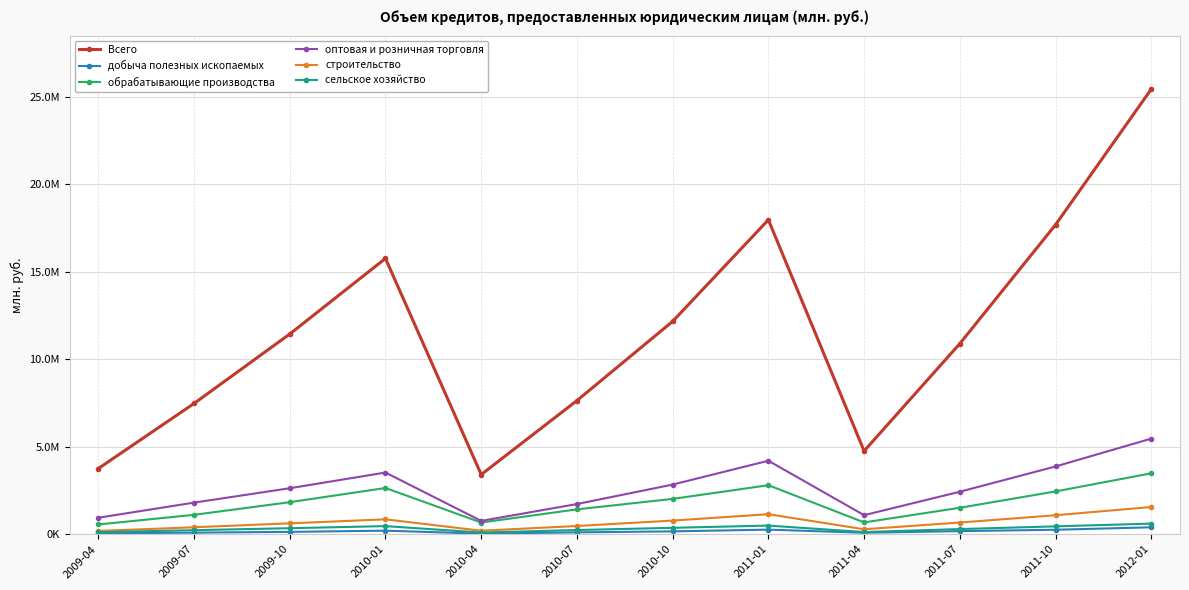

What position from the right is 2010-10?

6